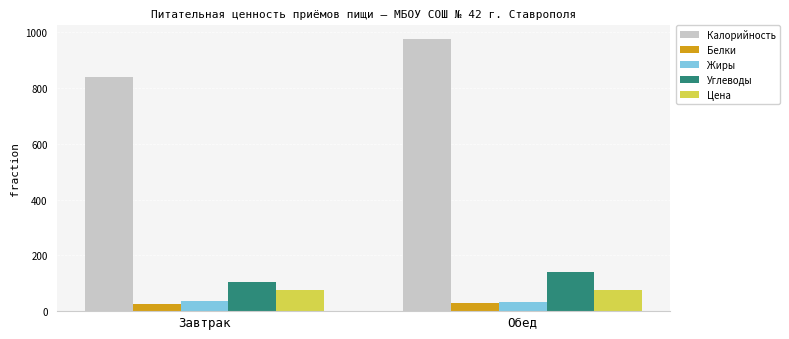

Which series has the widest spread of values?

Калорийность